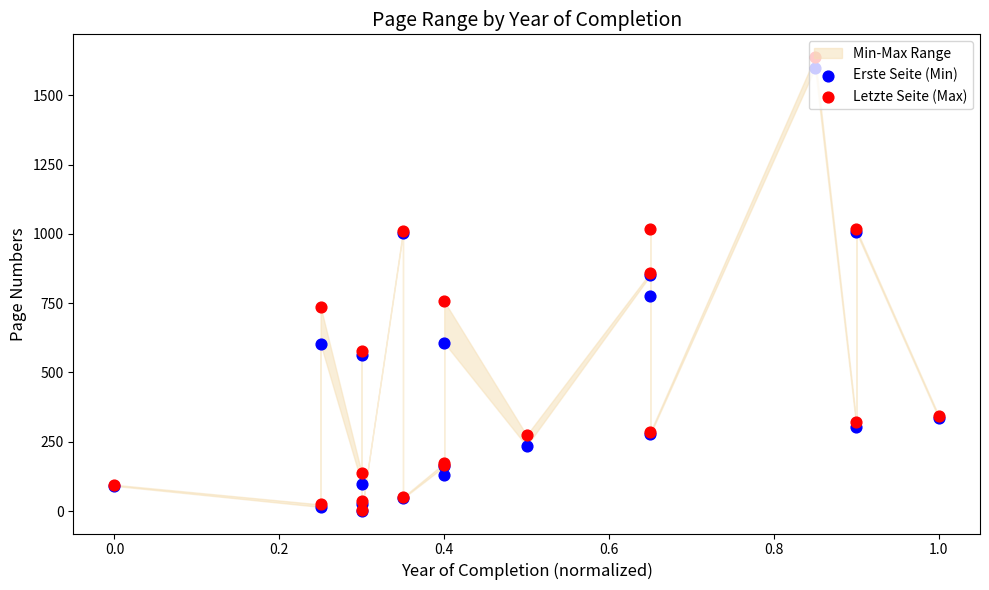

Which series contains the highest Y value?

Letzte Seite (Max)